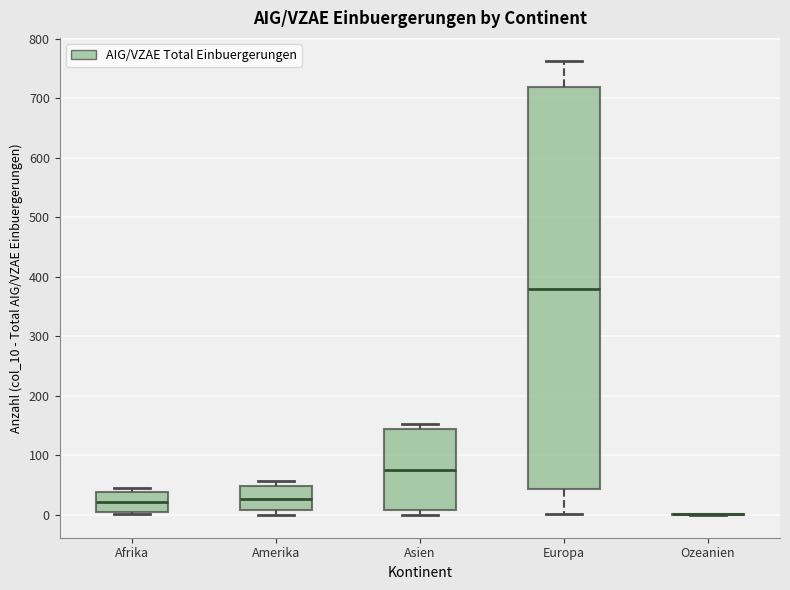

Where is the upper edge of the box for Asien on the y-axis? The values are not printed on the chart, so give them approximately, as read against the axis.

140